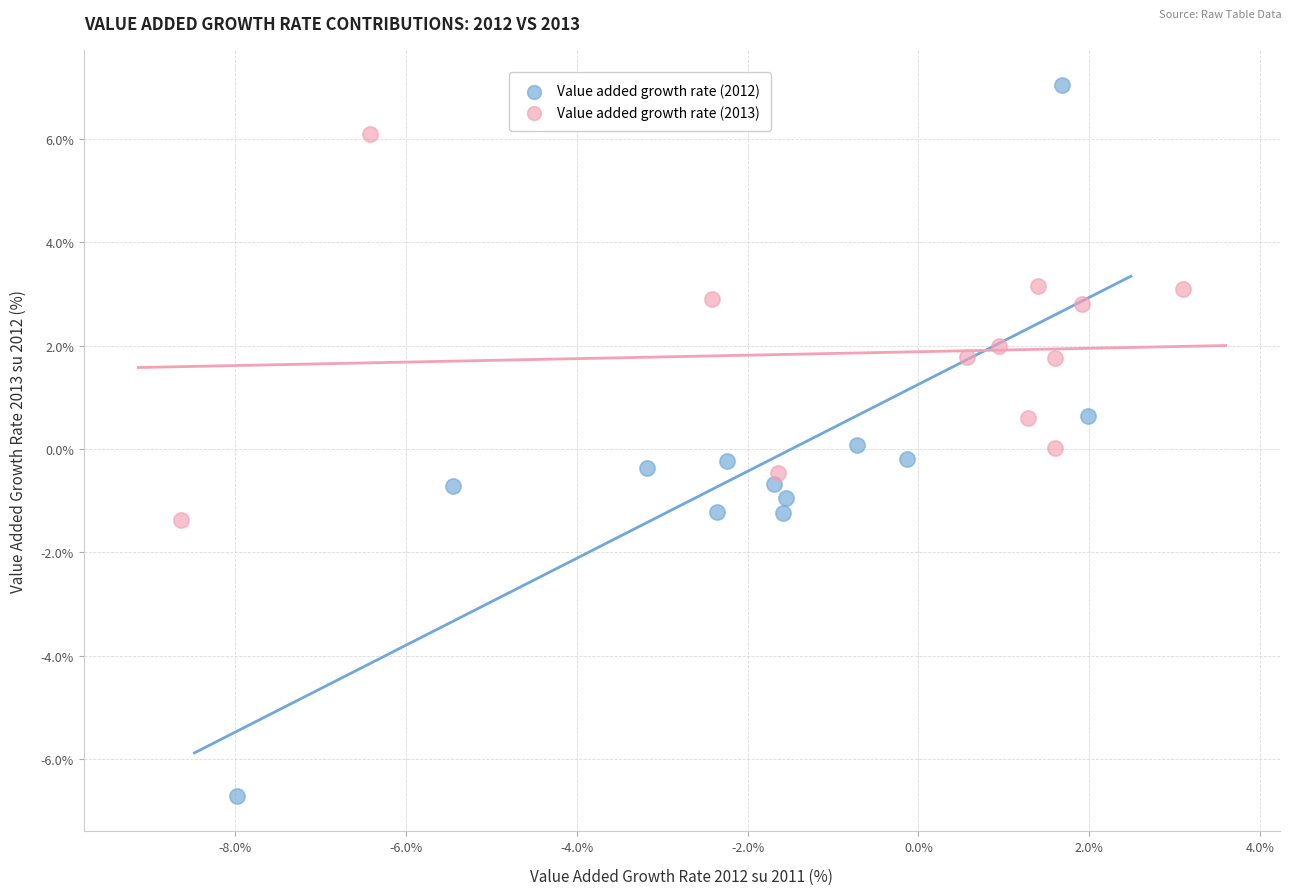

Which series has the widest spread of Y values?

Value added growth rate (2012)